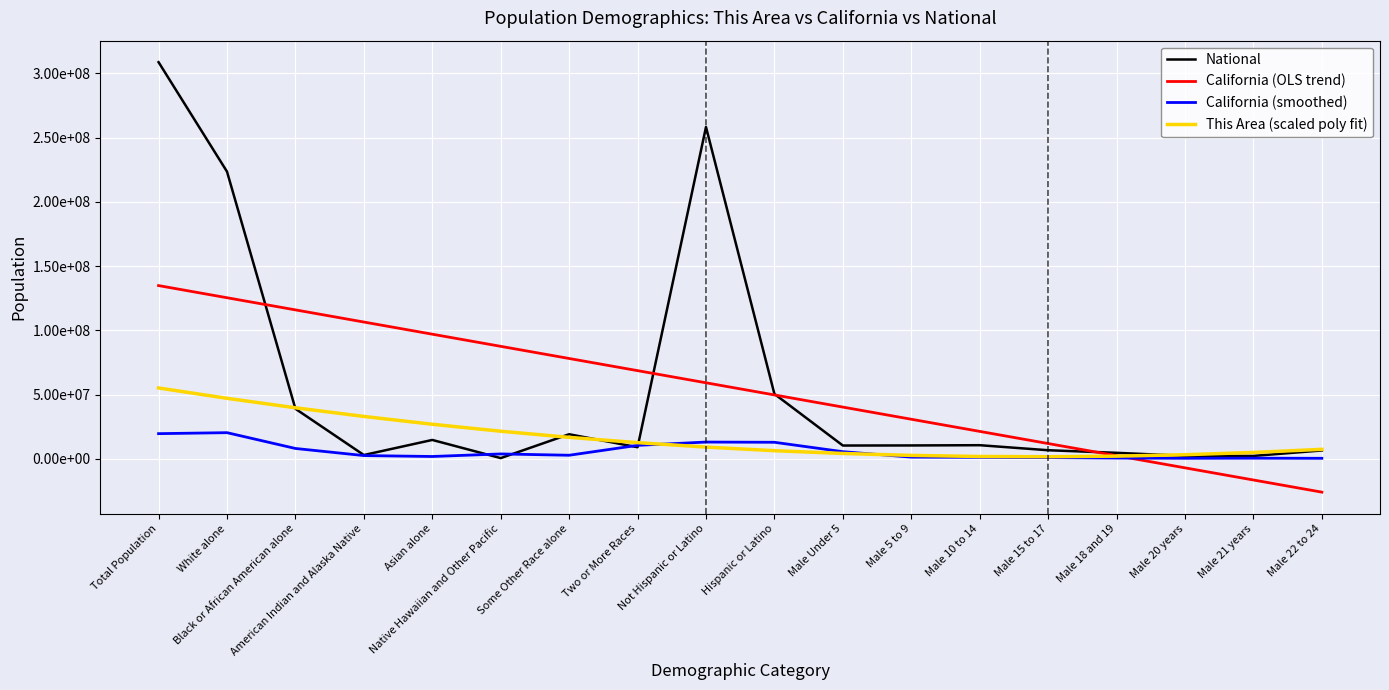

Which category has the lowest value in the California (OLS trend) series?

Male 22 to 24